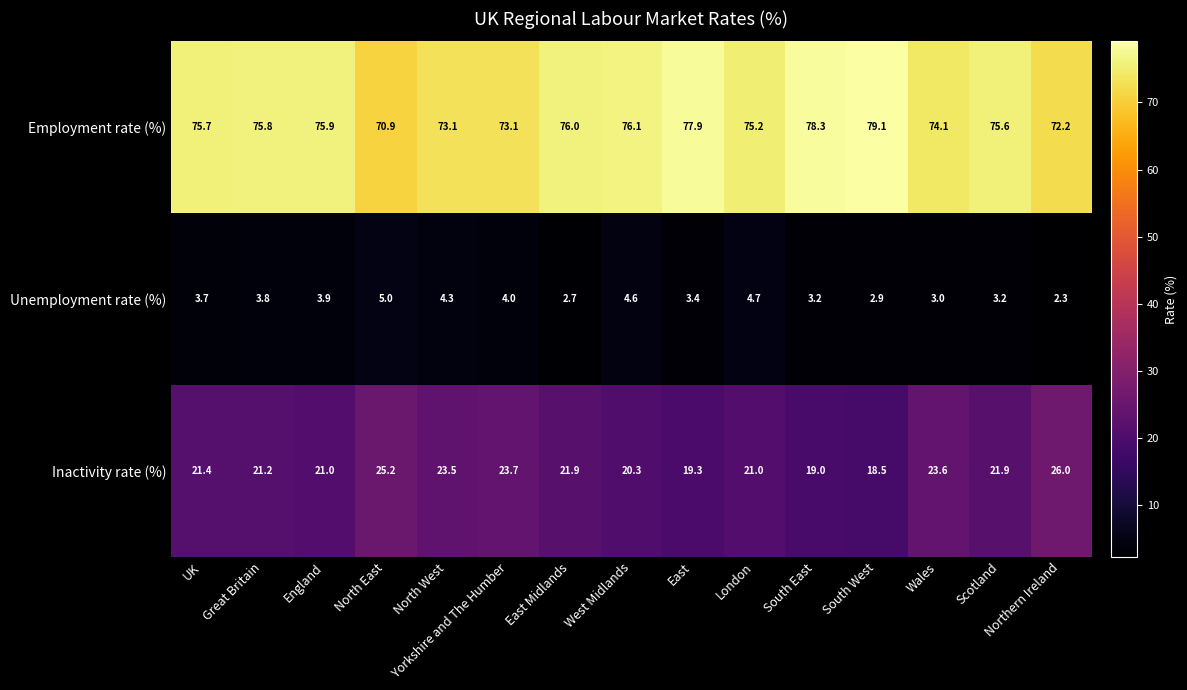

The value of Inactivity rate (%) at Northern Ireland is 13.1. True or false?

False